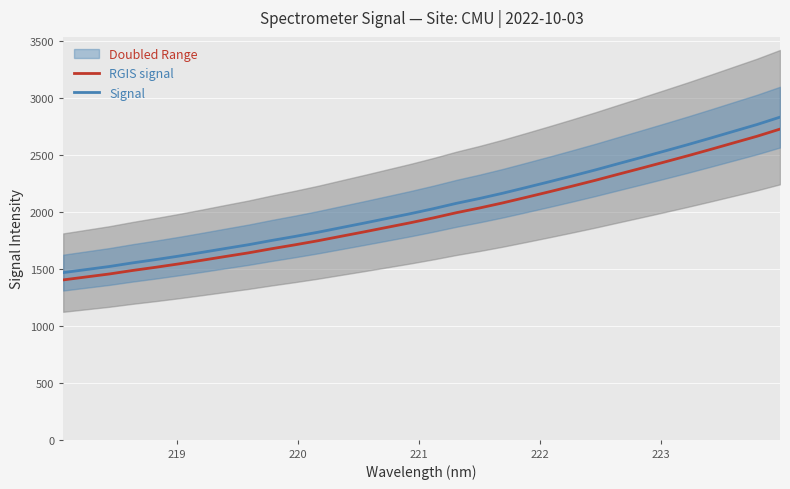

What is the average value of the RGIS signal series?

1974.2